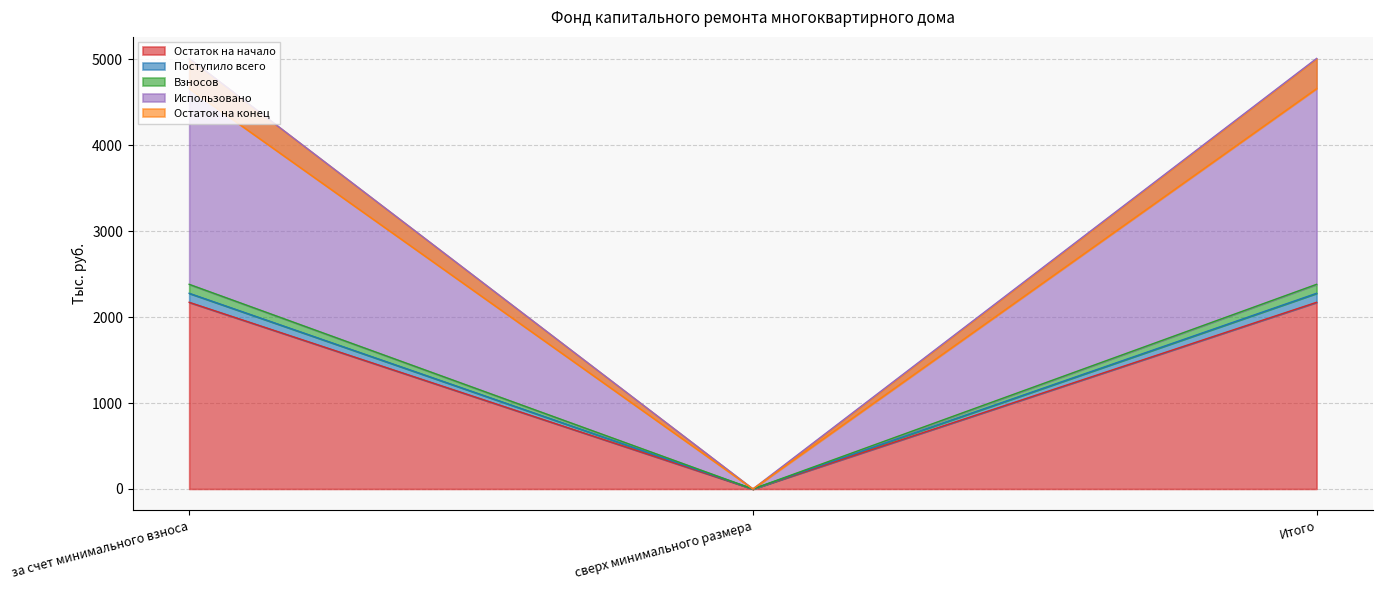

What is the sum of the Взносов values at за счет минимального взноса and сверх минимального размера?

2381.8